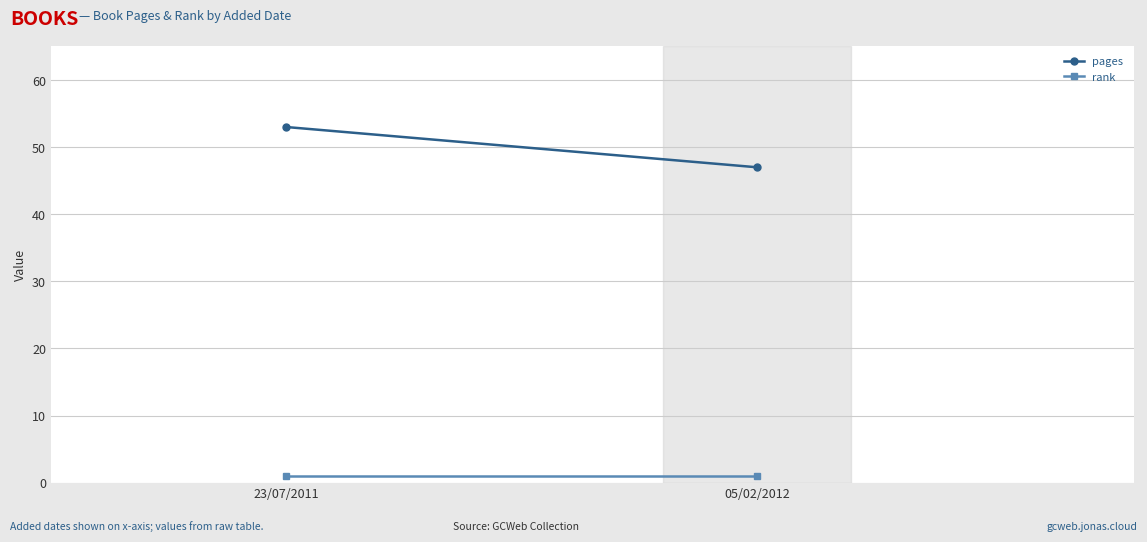

What is the sum of all pages values?

100